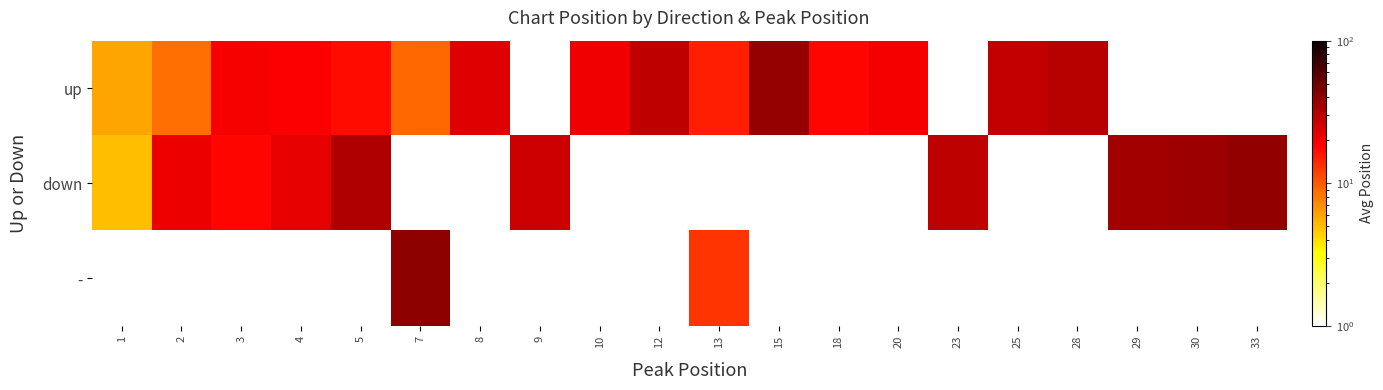

True or false: up has a value of 17.0 at 5.

True